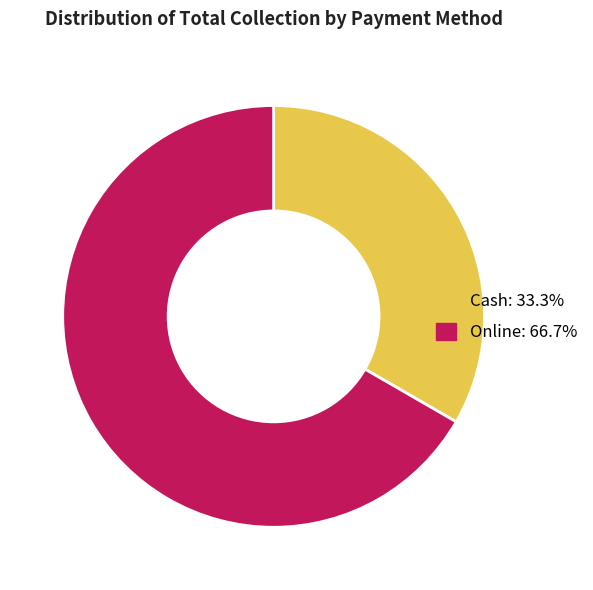

Which slice is the smallest?

Cash